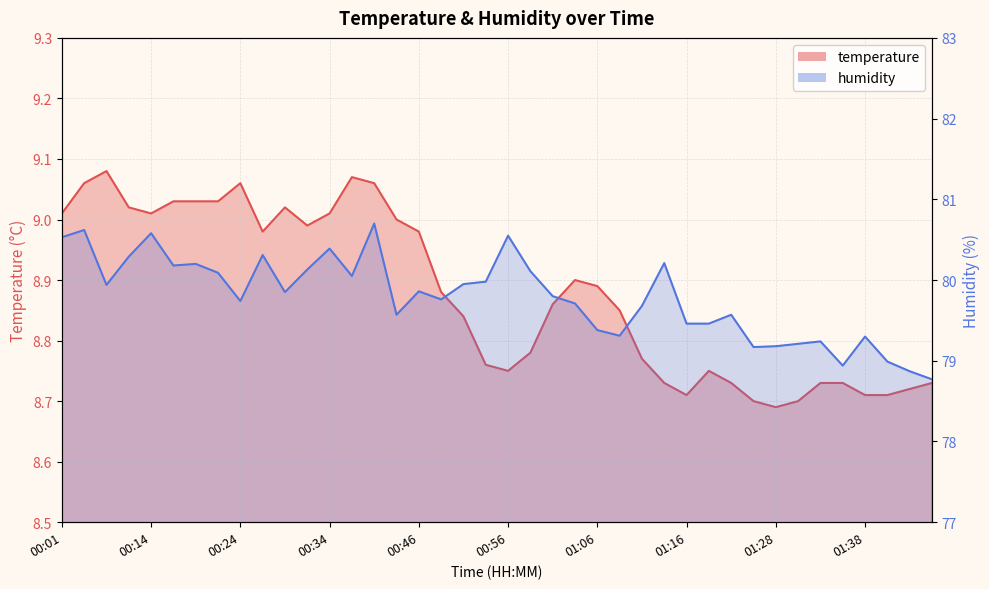

Reading left to right, what are all the values shown in this chart?

temperature: 9.0	9.1	9.1	9.0	9.0	9.0	9.0	9.0	9.1	9.0	9.0	9.0	9.0	9.1	9.1	9.0	9.0	8.9	8.8	8.8	8.8	8.8	8.9	8.9	8.9	8.8	8.8	8.7	8.7	8.8	8.7	8.7	8.7	8.7	8.7	8.7	8.7	8.7	8.7	8.7
humidity: 80.5	80.6	79.9	80.3	80.6	80.2	80.2	80.1	79.7	80.3	79.8	80.1	80.4	80.0	80.7	79.6	79.9	79.8	80.0	80.0	80.5	80.1	79.8	79.7	79.4	79.3	79.7	80.2	79.5	79.5	79.6	79.2	79.2	79.2	79.2	78.9	79.3	79.0	78.9	78.8